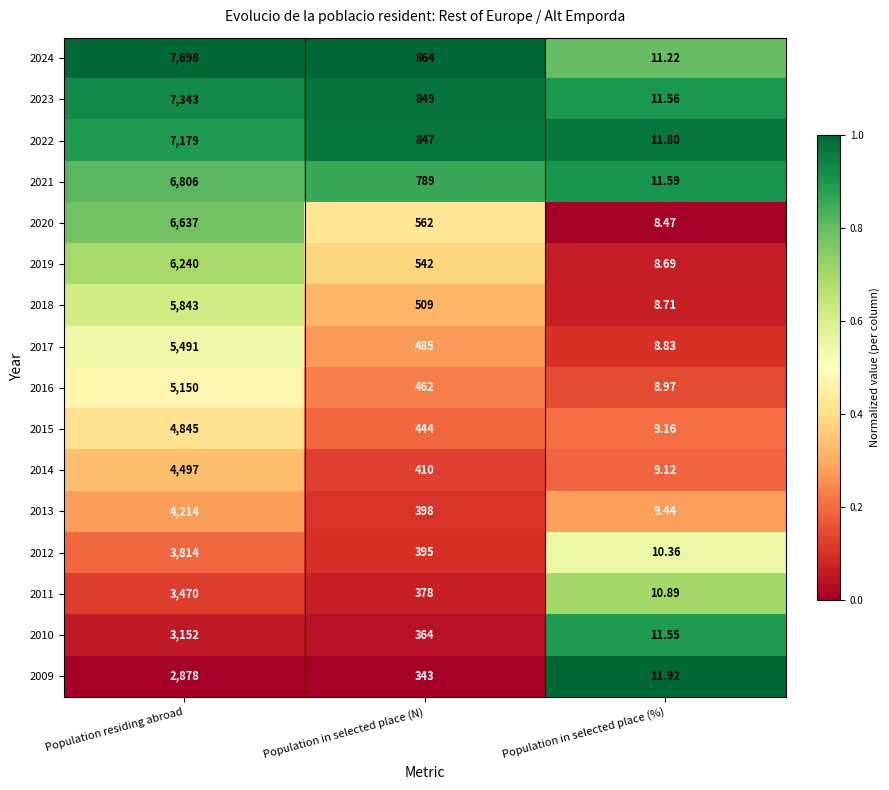

Between Population residing abroad and Population in selected place (%), which series saw the biggest shift?

2024